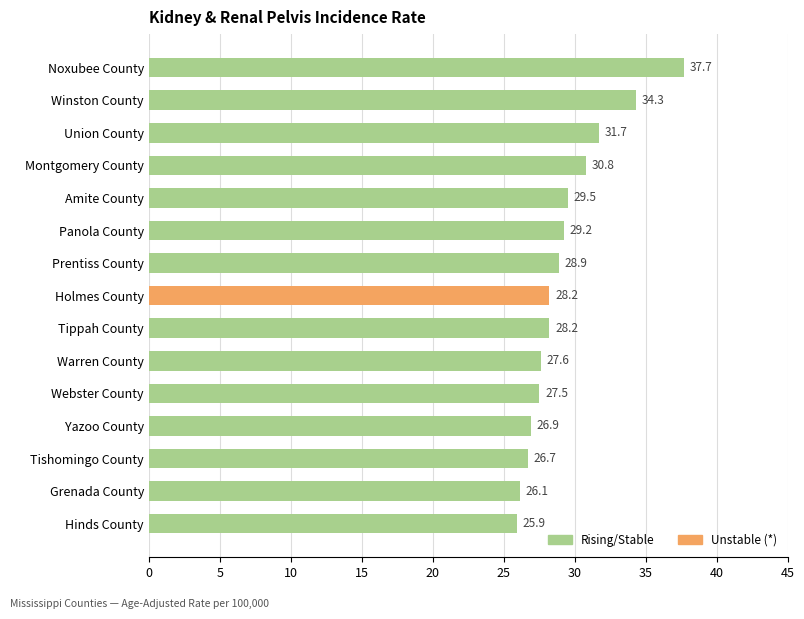

The chart shows a value of 25.9 at Hinds County. True or false?

True